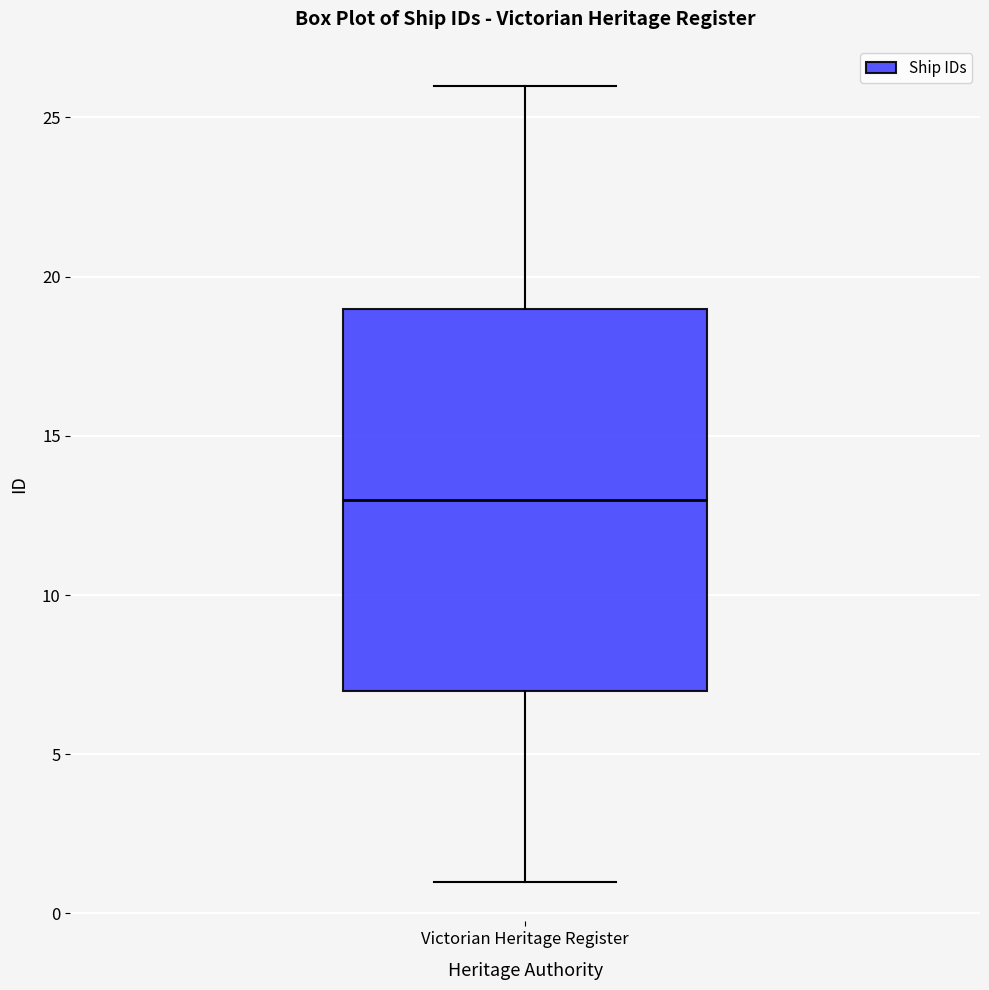

Transcribe this box plot: give where the median line is, the range the box spans, and where the two whiskers end, as read against the y-axis. The values are not printed on the chart, so give them approximately, as read against the axis.

median 13, box 7 to 19, whiskers 1 to 26